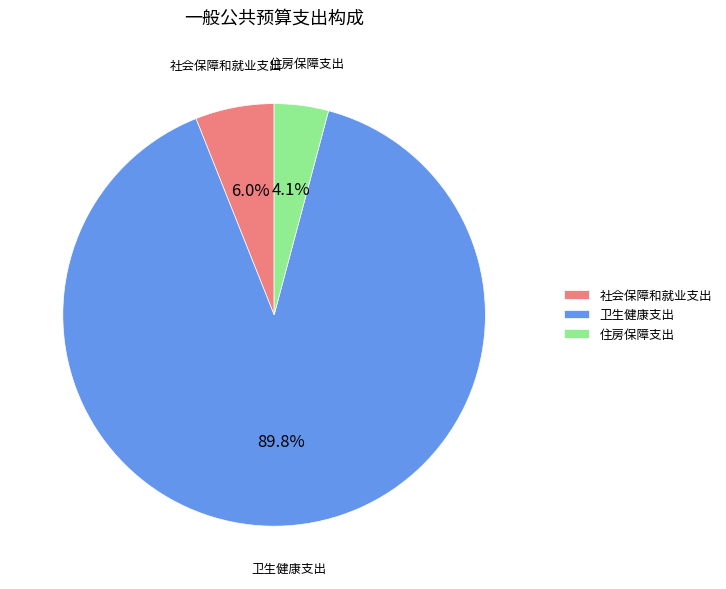

Count the number of slices in the pie.

3